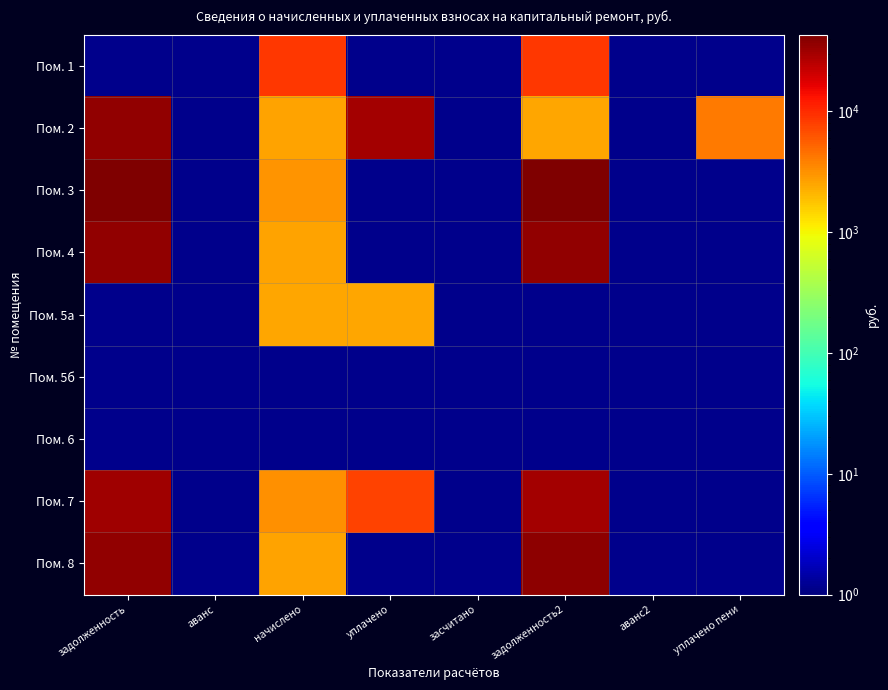

Which has a higher value, начислено or уплачено?

начислено